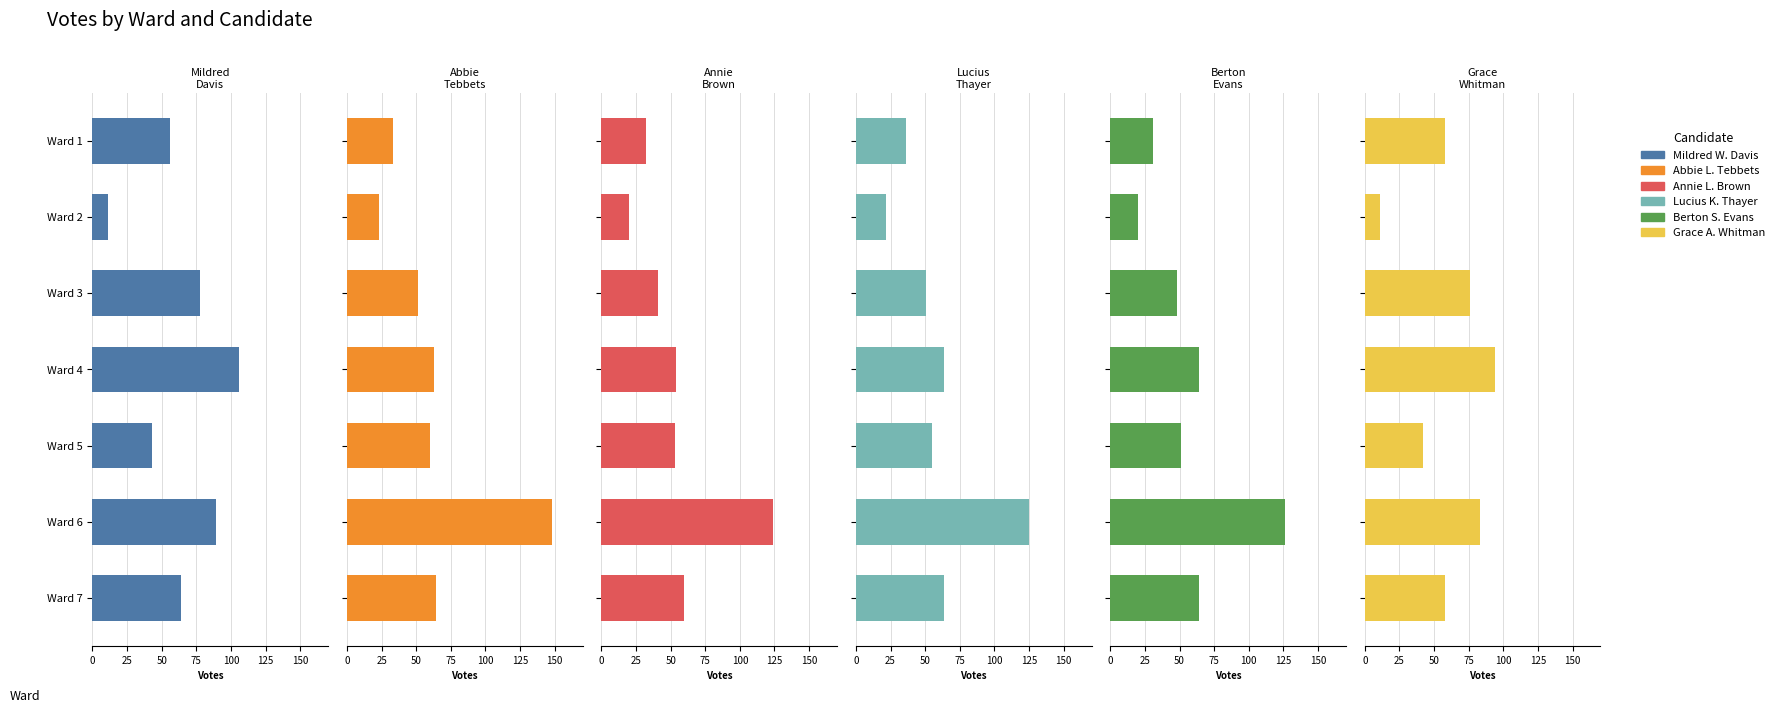

Is it true that Lucius K. Thayer equals 19 at Ward 3?

False